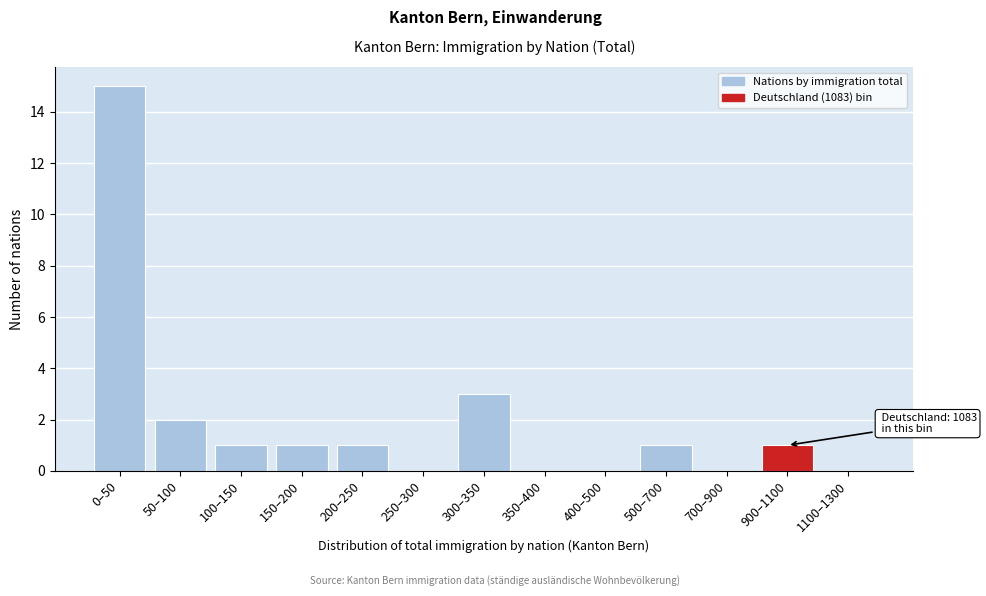

Reading left to right, transcribe all the data shown in this chart.

0–50=15	50–100=2	100–150=1	150–200=1	200–250=1	250–300=0	300–350=3	350–400=0	400–500=0	500–700=1	700–900=0	900–1100=1	1100–1300=0